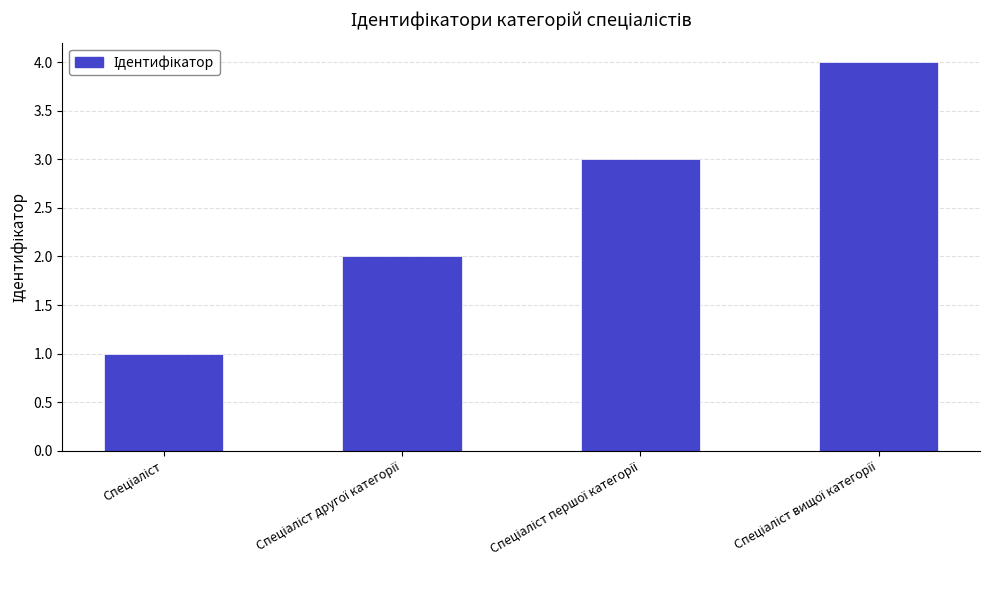

What is the sum of all values?

10